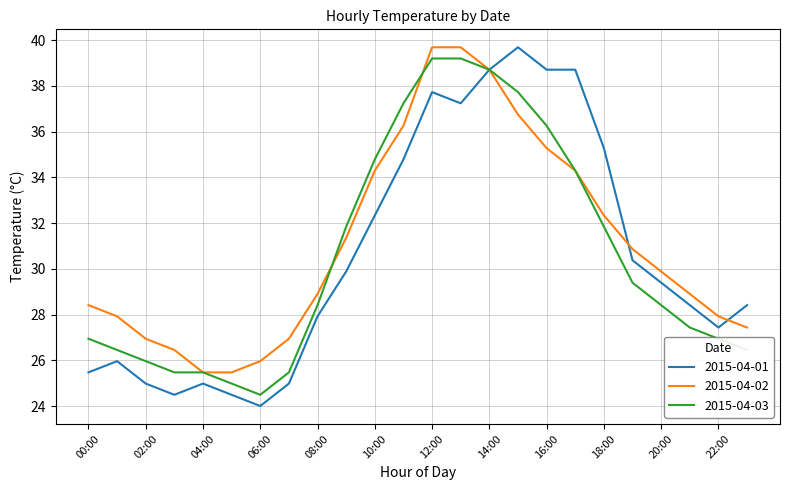

What is the highest value of the 2015-04-03 series?

39.2